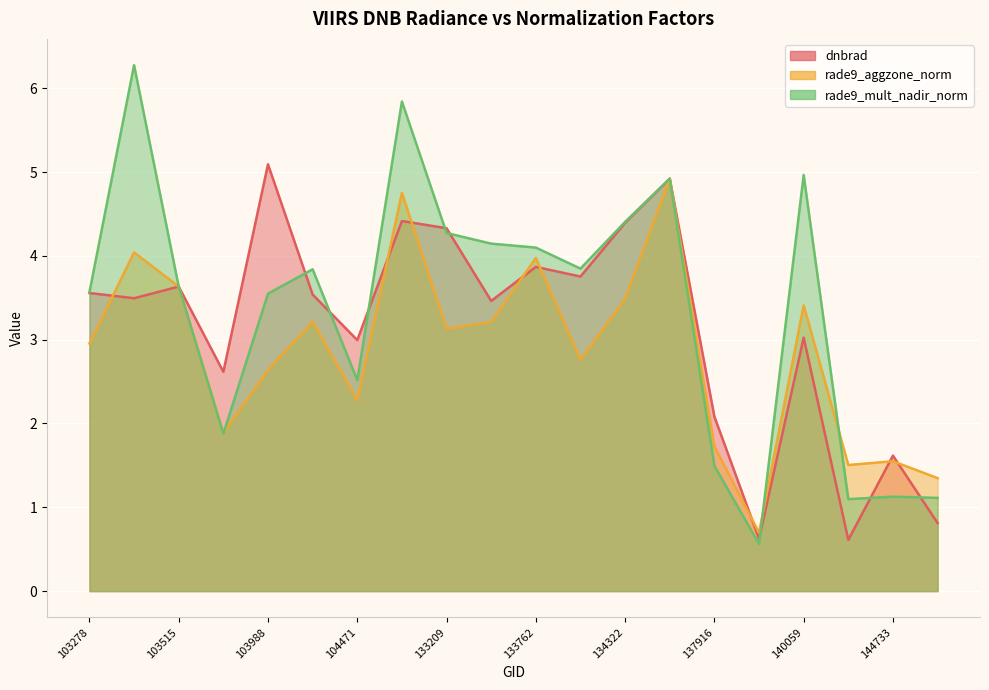

At which category is the sum across all series the highest?

132847